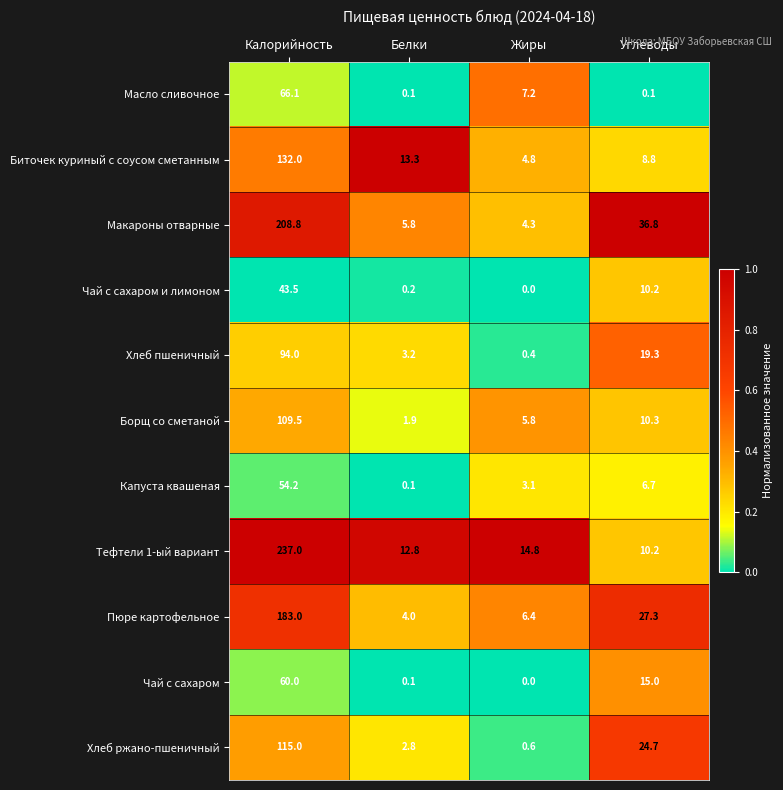

What is the total value across all series at Белки?

44.3